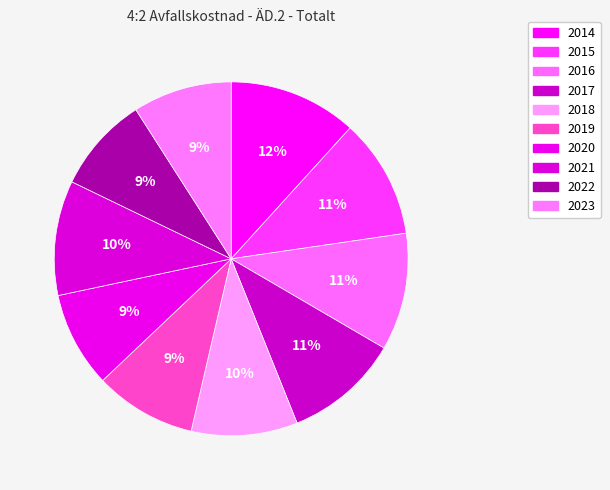

Which slice is the largest?

2014